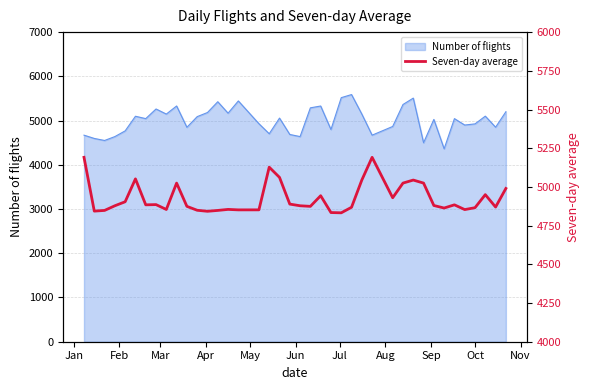

What is the value of the 40th point from the left?

4990.0